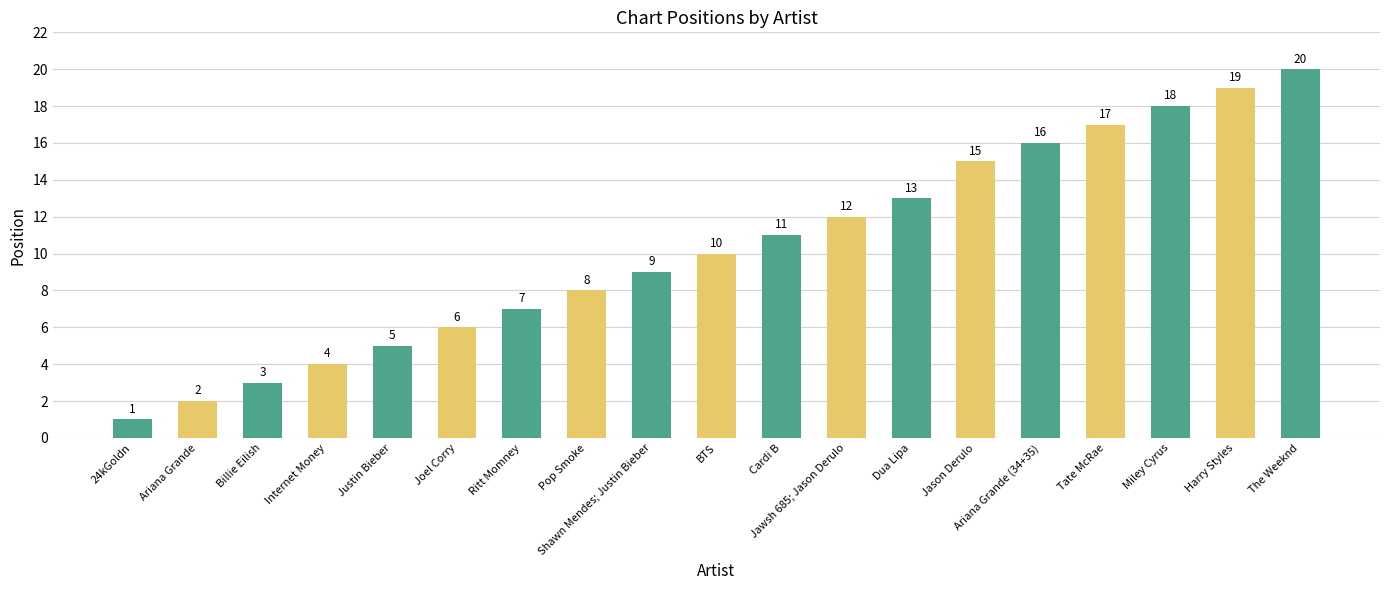

True or false: the data shows 1 at 24kGoldn.

True